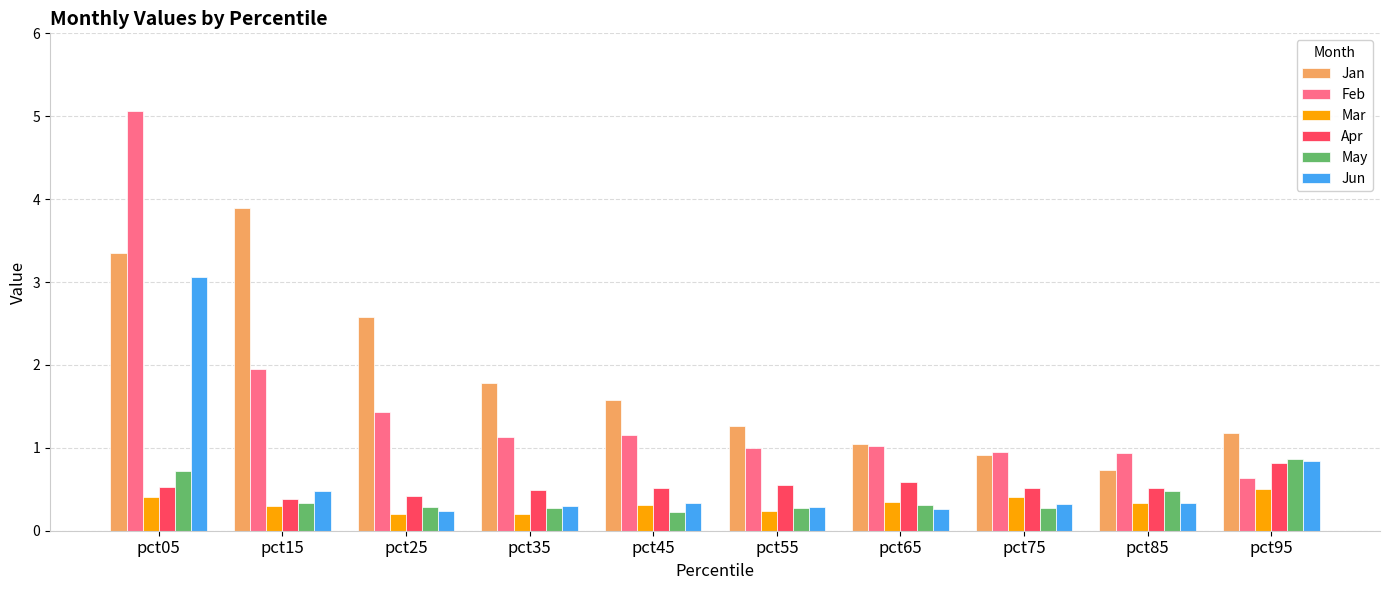

What is the difference between the second highest and second lowest values in the Jan series?

2.4